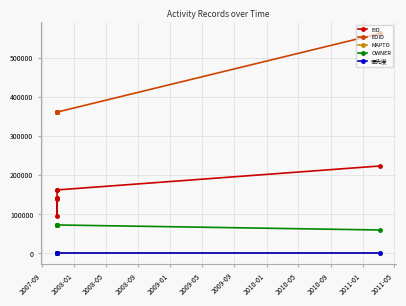

Is the value of EID at 2009-09 greater than the value of EOID at 2008-05?

No